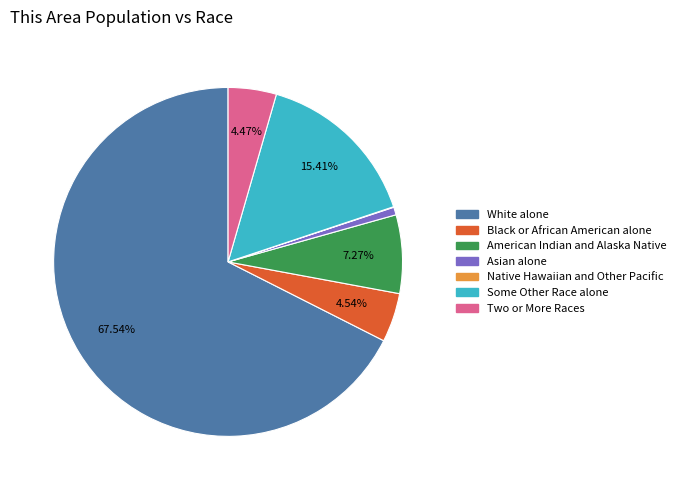

What is the largest slice in the pie chart?

White alone